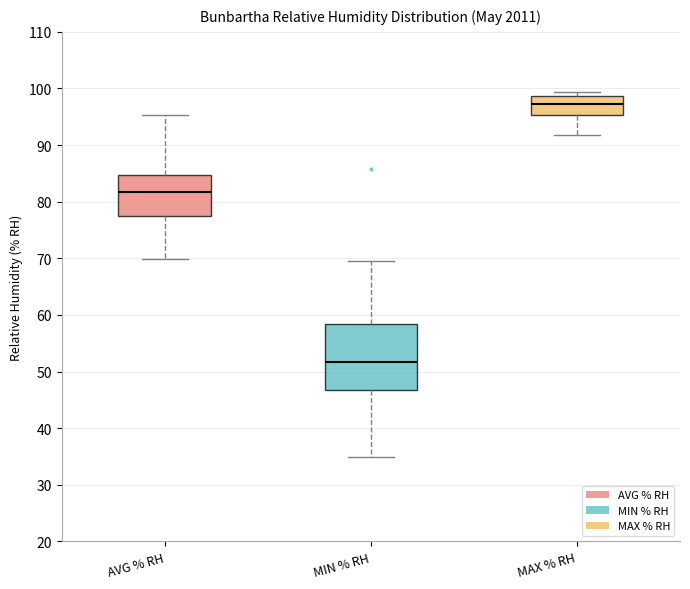

Reading left to right, read every box against the y-axis: the position of its median line, the range the box covers, and the ends of its whiskers. The values are not printed on the chart, so give them approximately, as read against the axis.

AVG % RH: median 82, box 77 to 85, whiskers 70 to 95
MIN % RH: median 52, box 47 to 58, whiskers 35 to 70
MAX % RH: median 97, box 95 to 99, whiskers 92 to 99 (just above the box's upper edge)